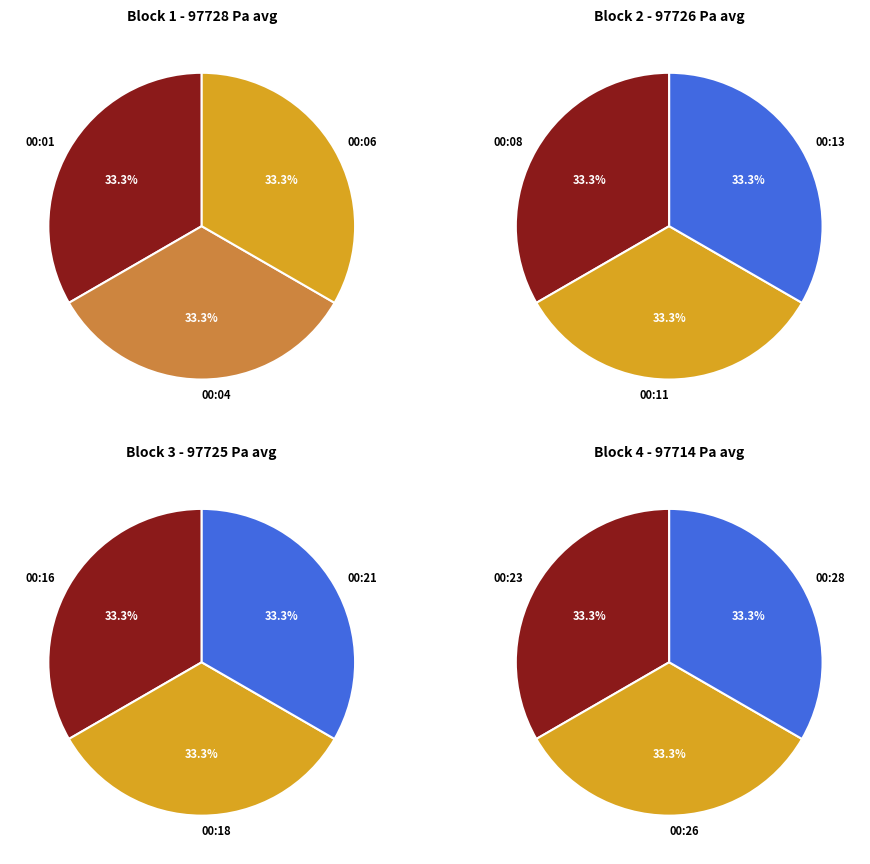

Does any single category account for the majority?

No